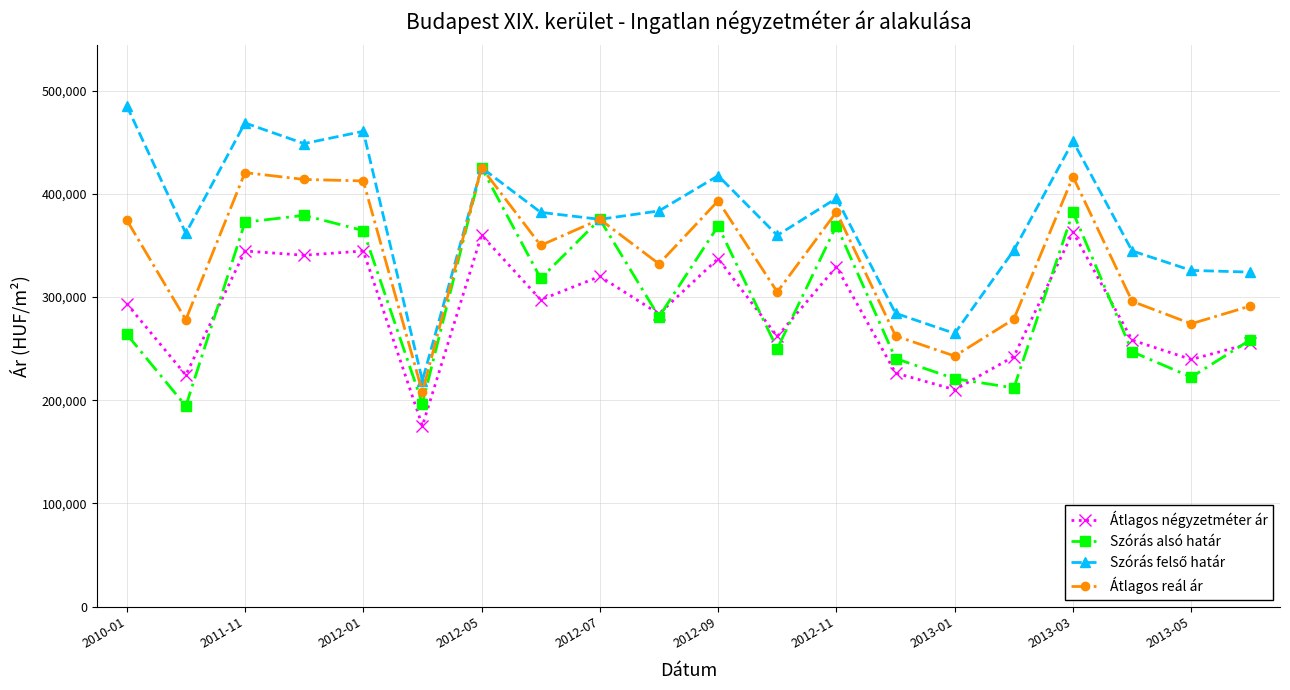

In Szórás alsó határ, how many points are lower than both neighbors (excluding endpoints)?

7